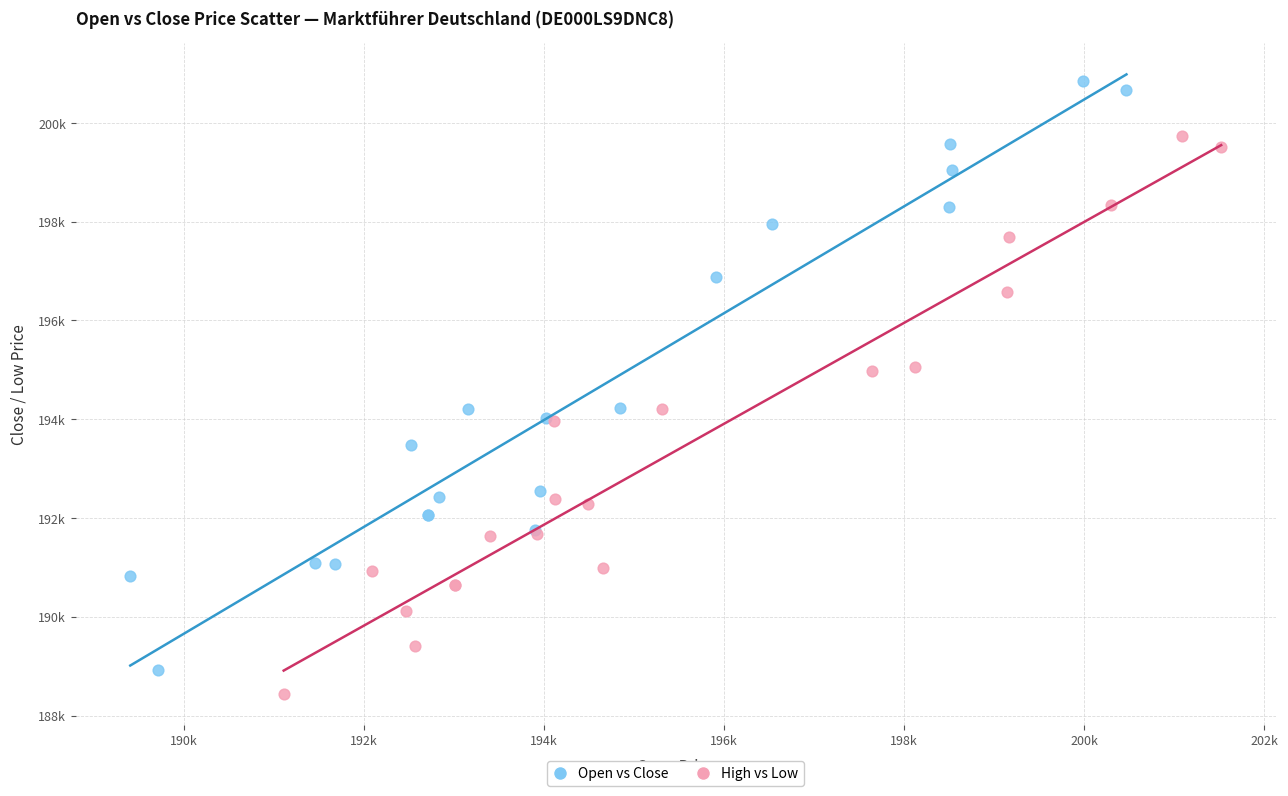

Which series reaches the maximum Y coordinate?

Open vs Close